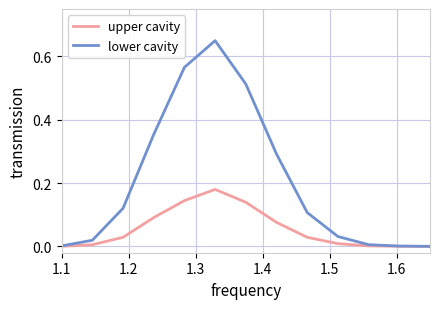

True or false: upper cavity has more than 2 points higher than both neighbors.

False